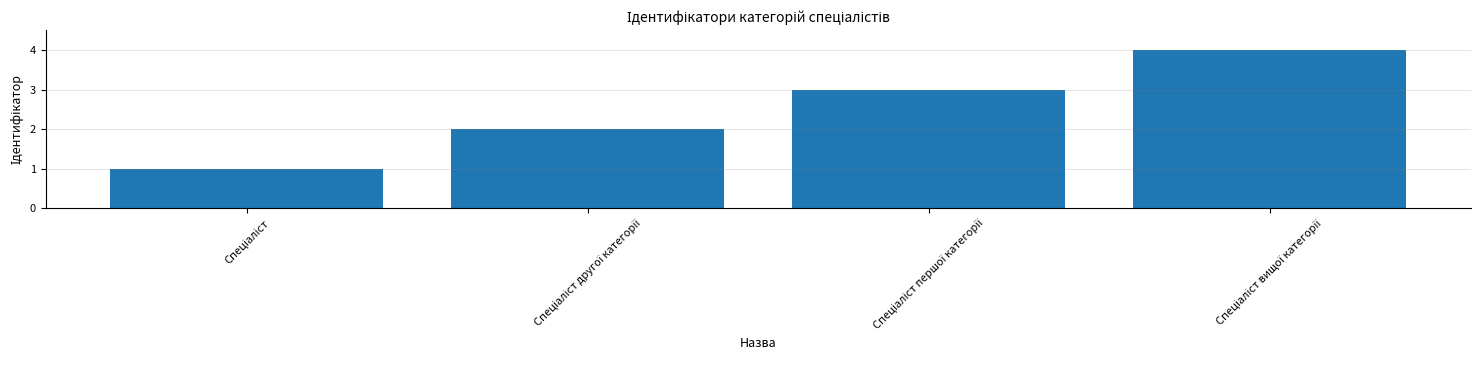

What is the difference between the maximum and minimum values?

3